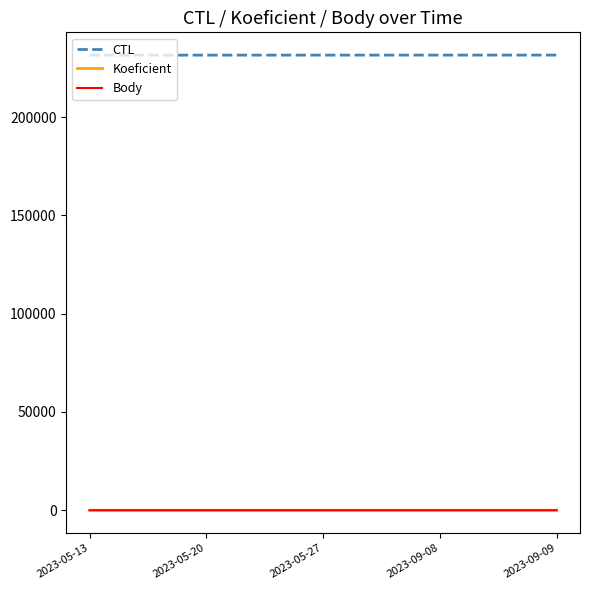

Reading right to left, what are all the values shown in this chart?

CTL: 231623	231622	231608	231605	231604
Koeficient: 7	12	7	7	7
Body: 7	12	7	7	7